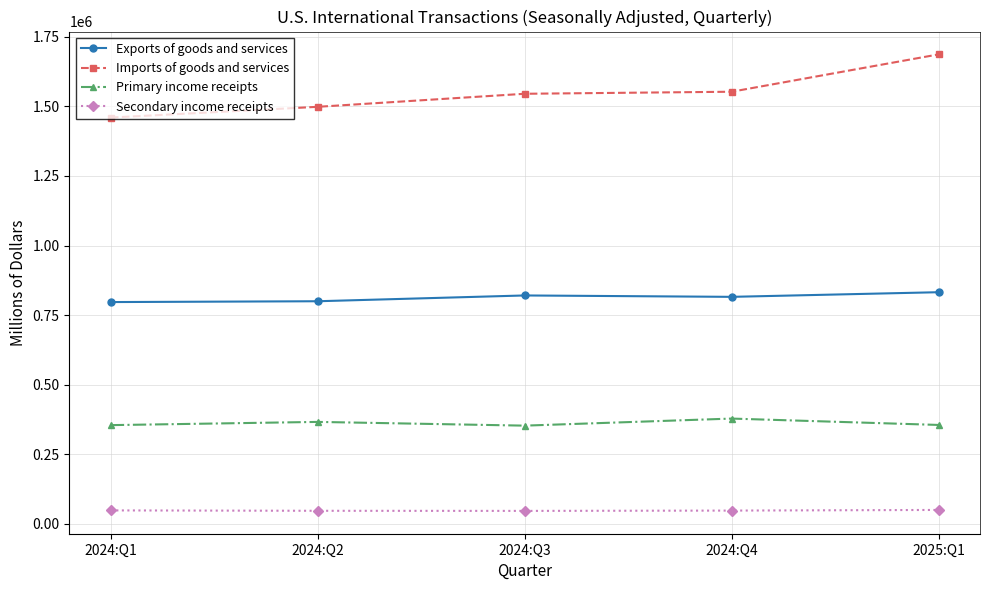

What is the minimum value for Exports of goods and services?

796756